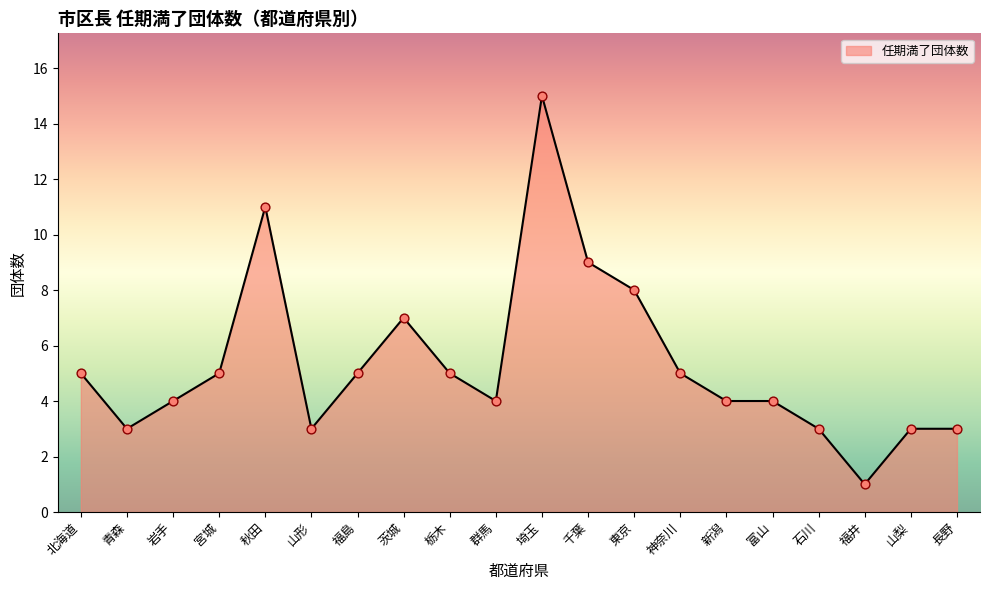

What is the change in value from 北海道 to 岩手?

-1